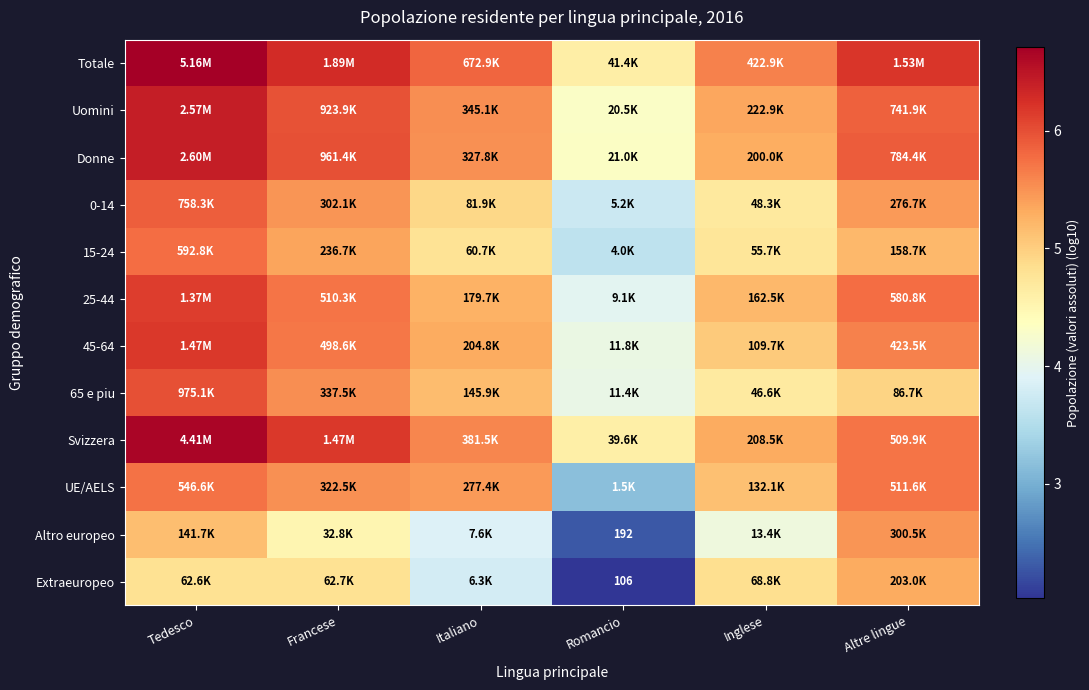

What is the average value of the 45-64 series?

5.3